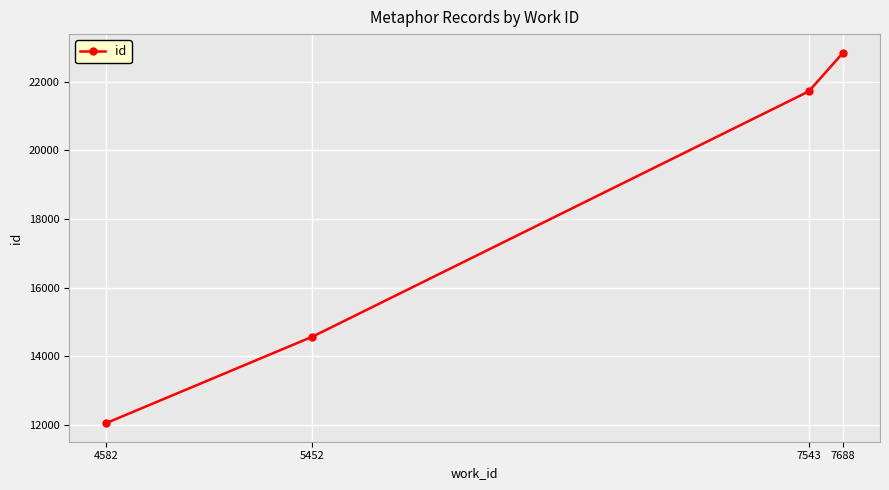

Rank the categories by value from lowest to highest.

4582, 5452, 7543, 7688